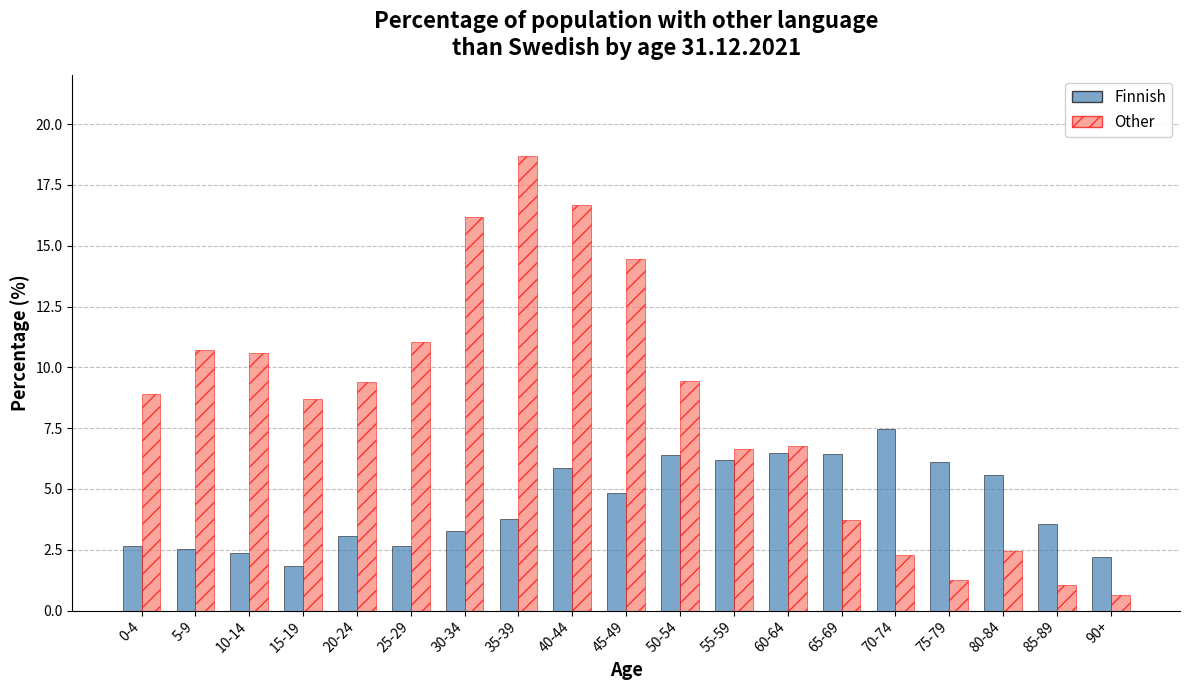

What is the highest value of the Finnish series?

7.5